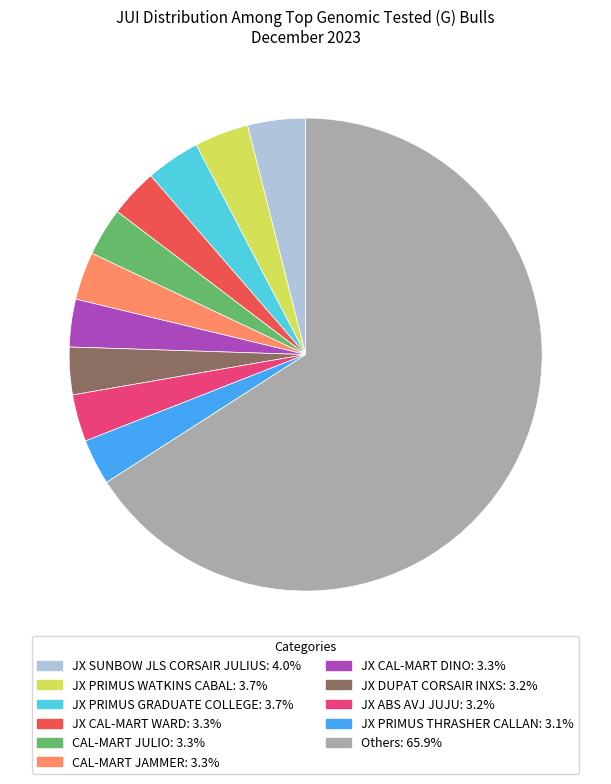

Is there any slice that represents more than half of the pie?

Yes